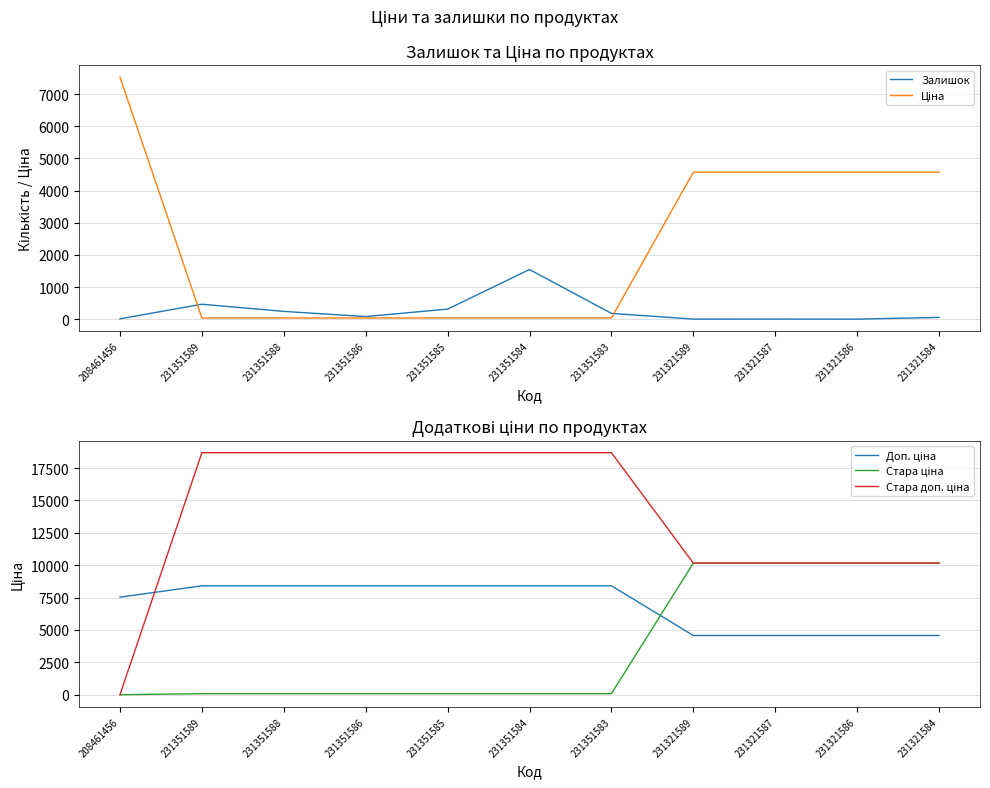

What is the total value across all series at 231321586?

29460.5